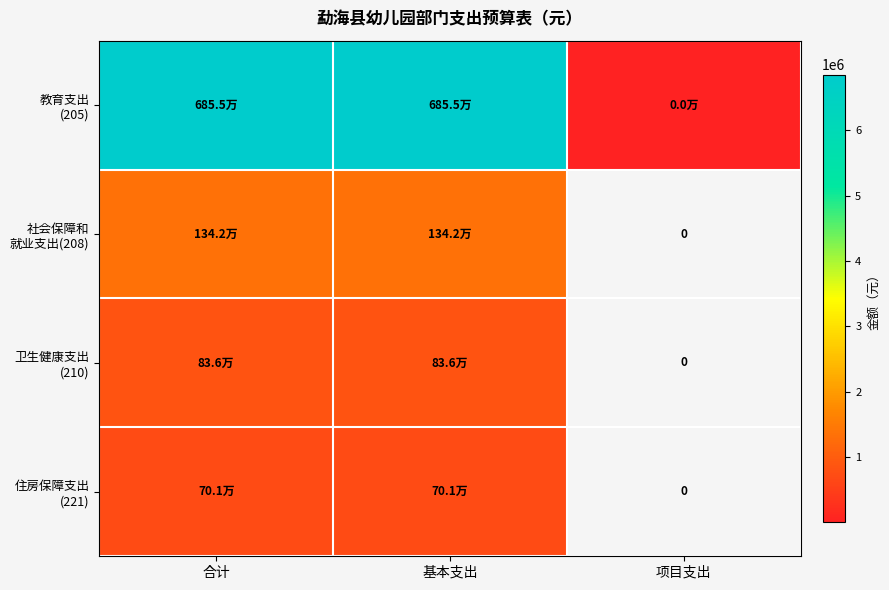

What is the difference between the maximum and minimum values in the 教育支出 (205) series?

6855110.4